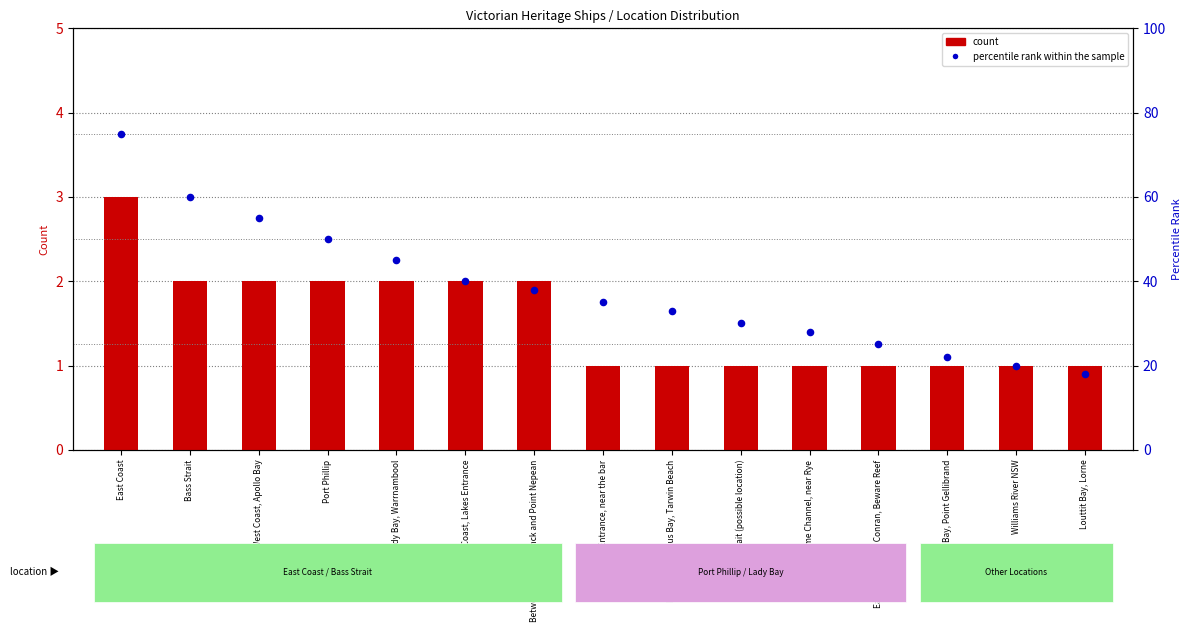

Which series contains the highest Y value?

percentile rank within the sample